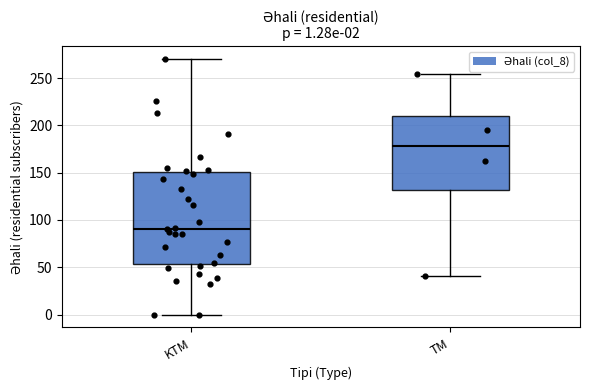

Which box's median line is the lowest?

KTM